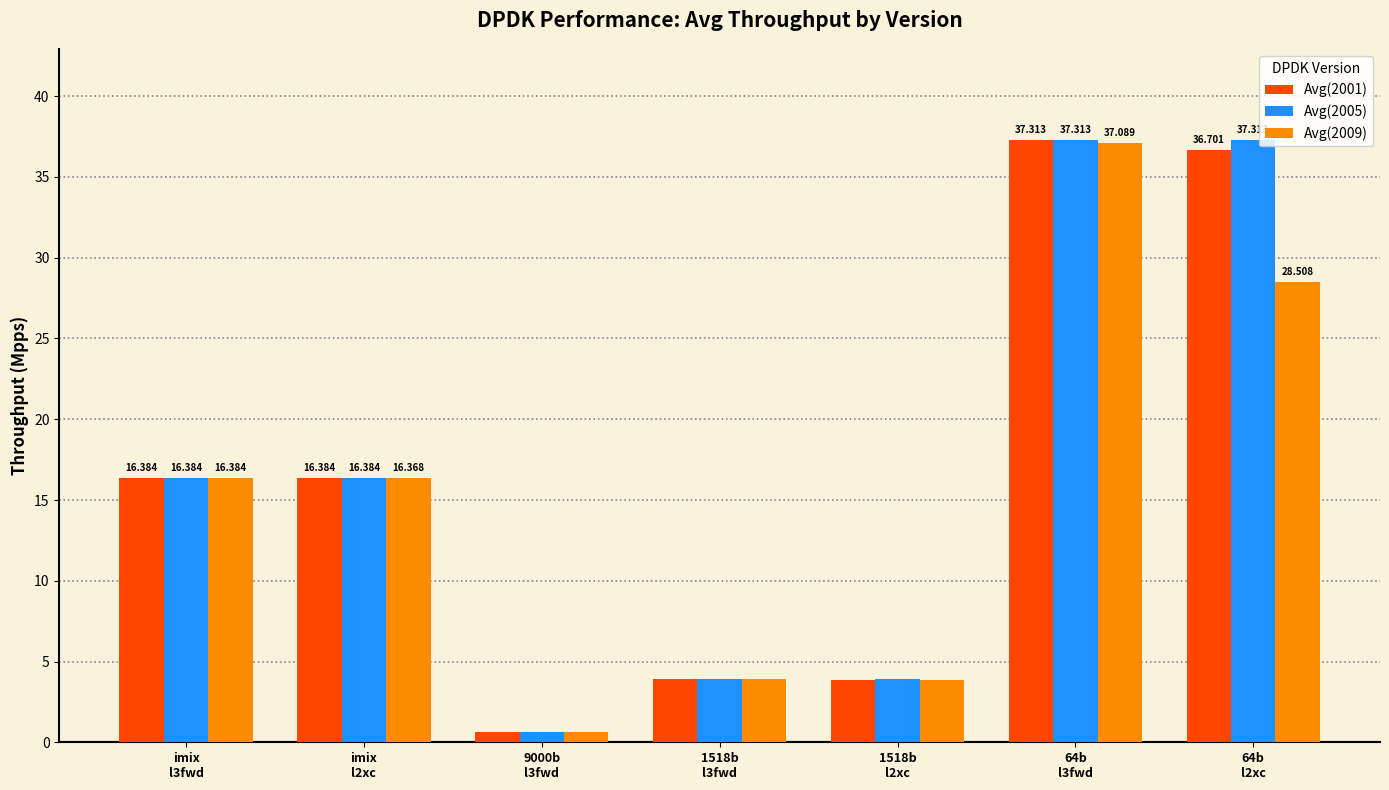

What position from the left is imix
l2xc?

2